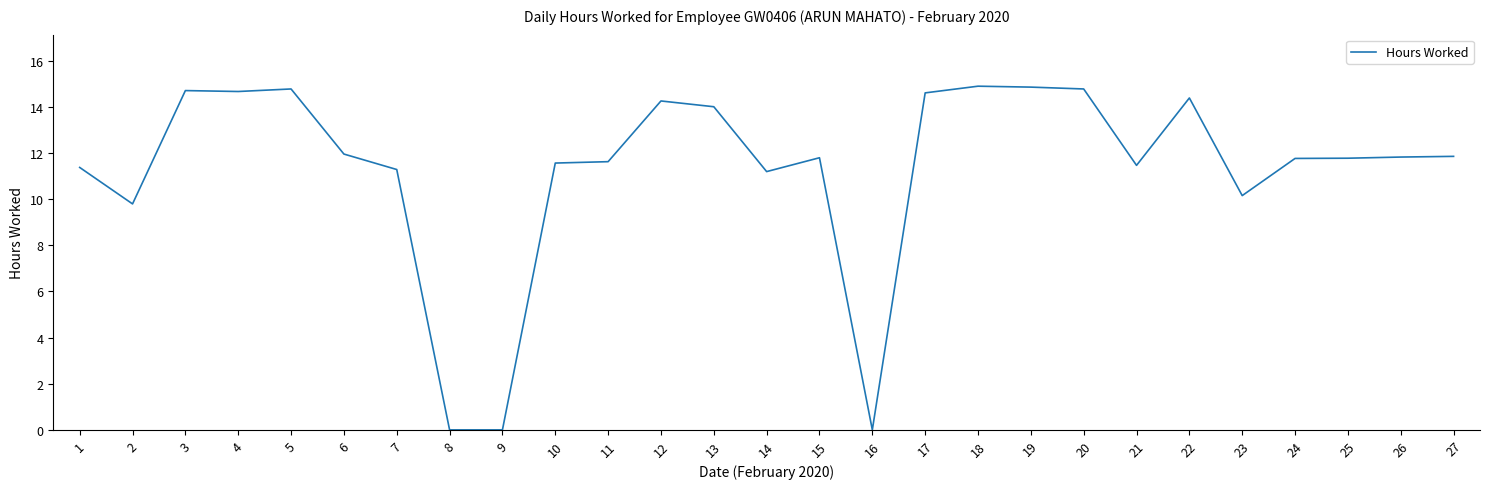

The chart shows a value of 14.8 at 5. True or false?

True